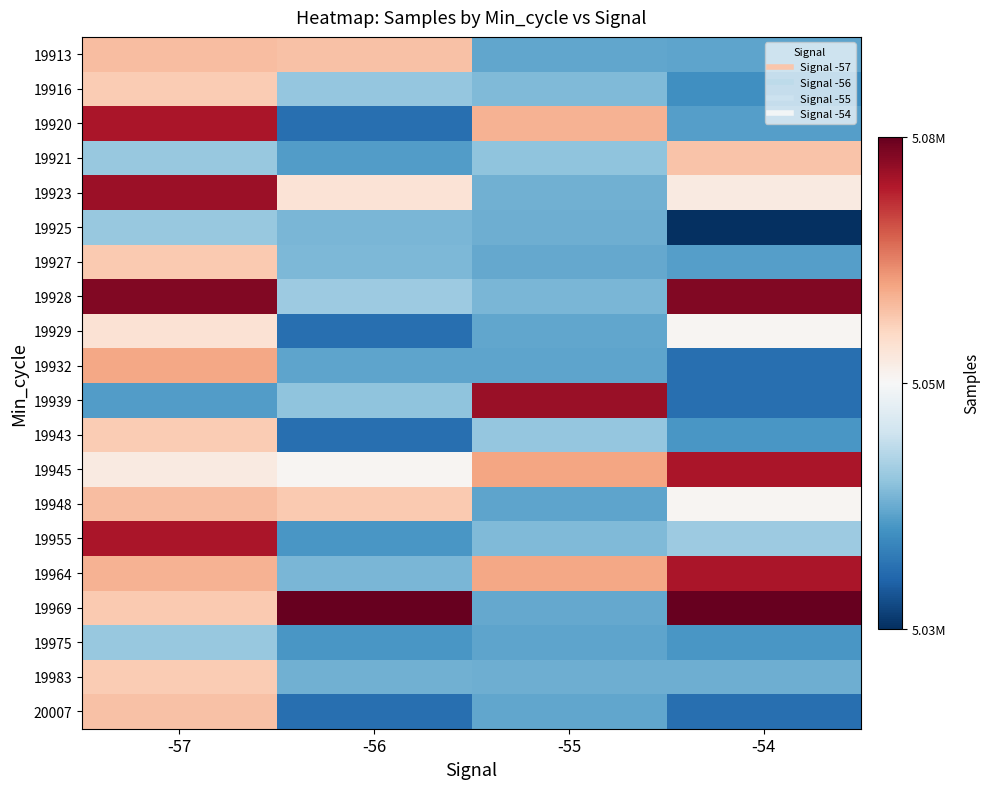

Reading right to left, extract all data points from this chart.

19913: -54=5047020	-55=5047211	-56=5066327	-57=5067067
19916: -54=5045456	-55=5048621	-56=5049747	-57=5065146
19920: -54=5046654	-55=5068244	-56=5042882	-57=5083588
19921: -54=5066066	-55=5049397	-56=5046560	-57=5049804
19923: -54=5059781	-55=5048001	-56=5061189	-57=5084863
19925: -54=5038350	-55=5047846	-56=5048391	-57=5049762
19927: -54=5046654	-55=5047362	-56=5048546	-57=5065493
19928: -54=5087042	-55=5048407	-56=5050189	-57=5087042
19929: -54=5057404	-55=5047211	-56=5042945	-57=5061479
19932: -54=5042882	-55=5047051	-56=5047063	-57=5069536
19939: -54=5042945	-55=5085000	-56=5049397	-57=5046560
19943: -54=5046058	-55=5049727	-56=5042882	-57=5065146
19945: -54=5083588	-55=5069762	-56=5057404	-57=5059781
19948: -54=5057404	-55=5047051	-56=5065493	-57=5067067
19955: -54=5050189	-55=5048621	-56=5046058	-57=5083588
19964: -54=5083588	-55=5069536	-56=5048407	-57=5068244
19969: -54=5089596	-55=5047362	-56=5089596	-57=5065493
19975: -54=5046058	-55=5047051	-56=5046058	-57=5049804
19983: -54=5047846	-55=5047846	-56=5048001	-57=5065146
20007: -54=5042945	-55=5047211	-56=5042945	-57=5066327